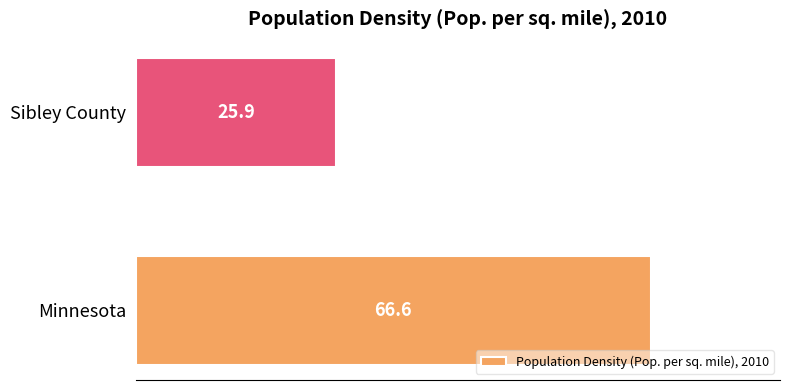

Rank the categories by value from highest to lowest.

Minnesota, Sibley County